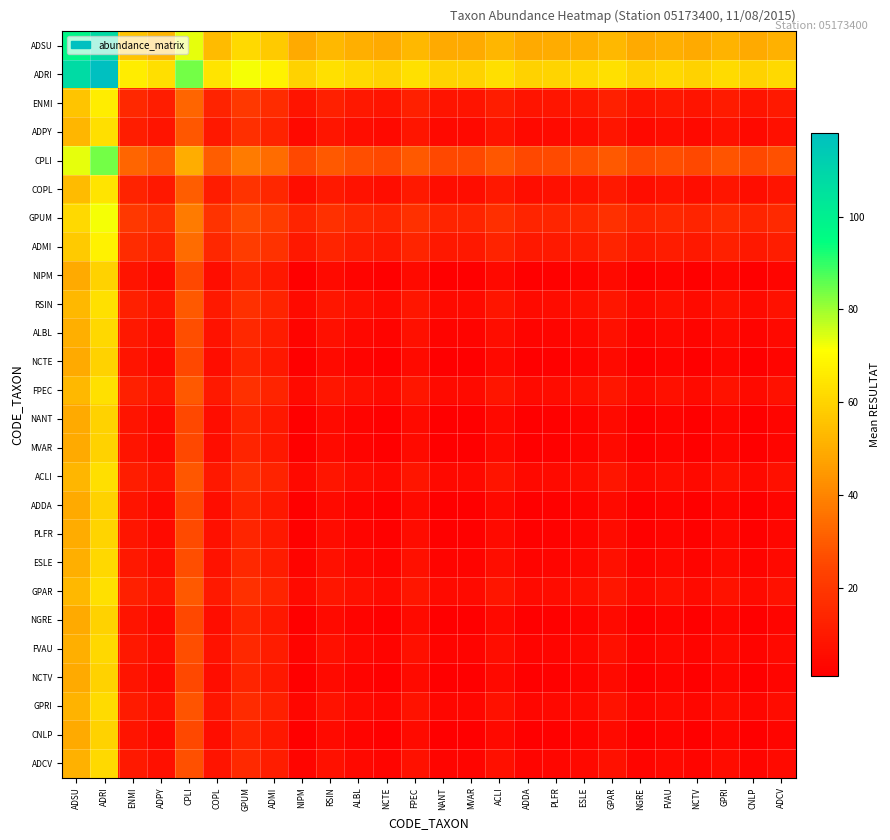

At which category is the sum across all series the highest?

ADRI